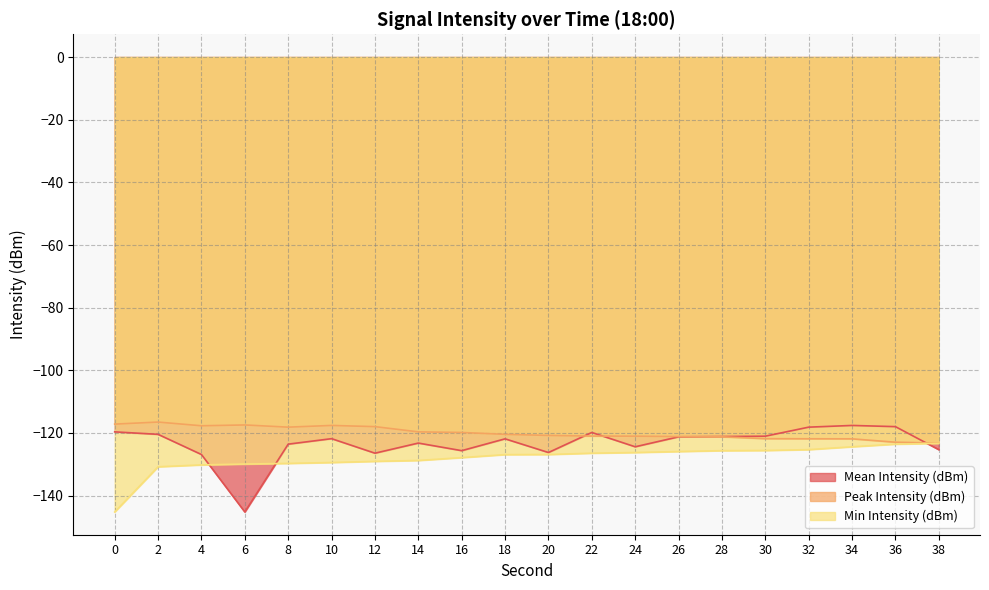

What is the greatest value displayed?

-116.5